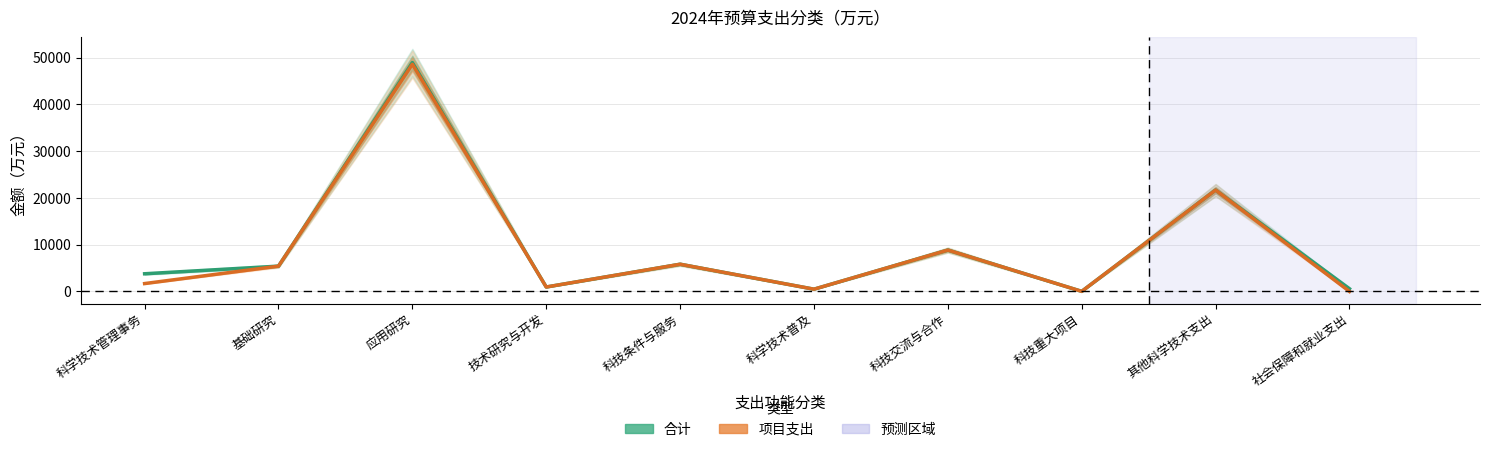

What is the total value across all series at 技术研究与开发?

1900.0